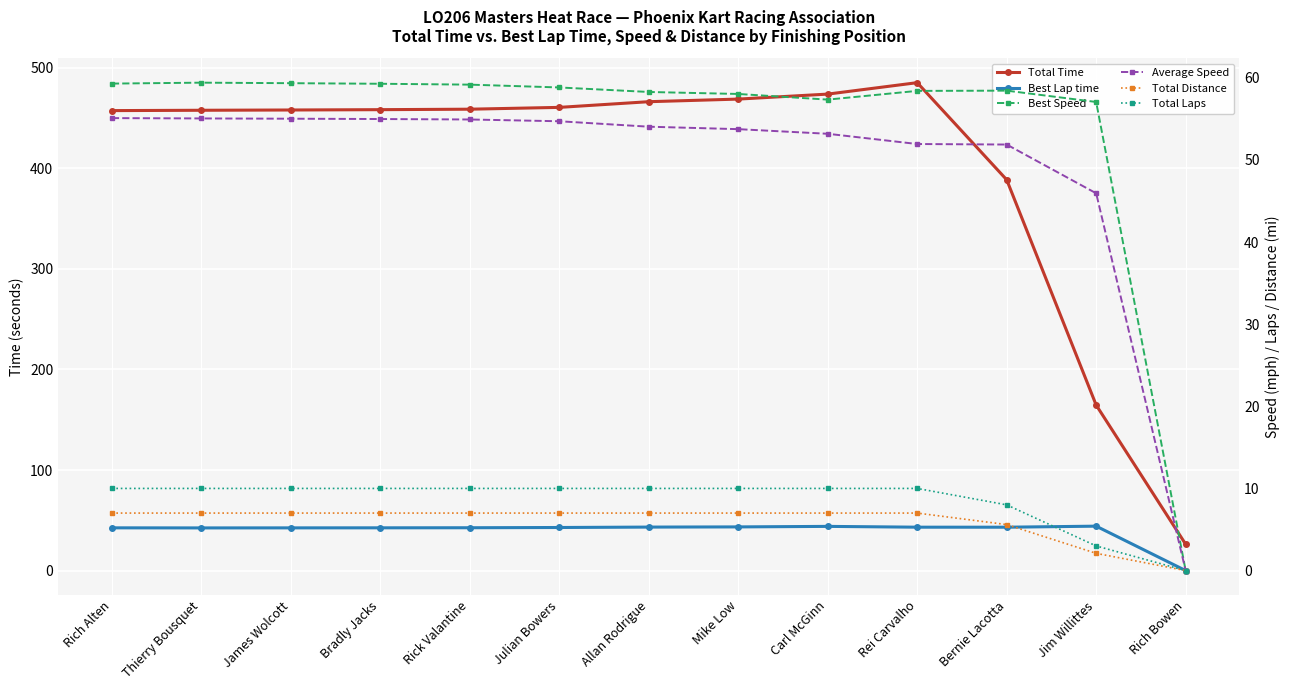

How many values in Average Speed are above zero?

12